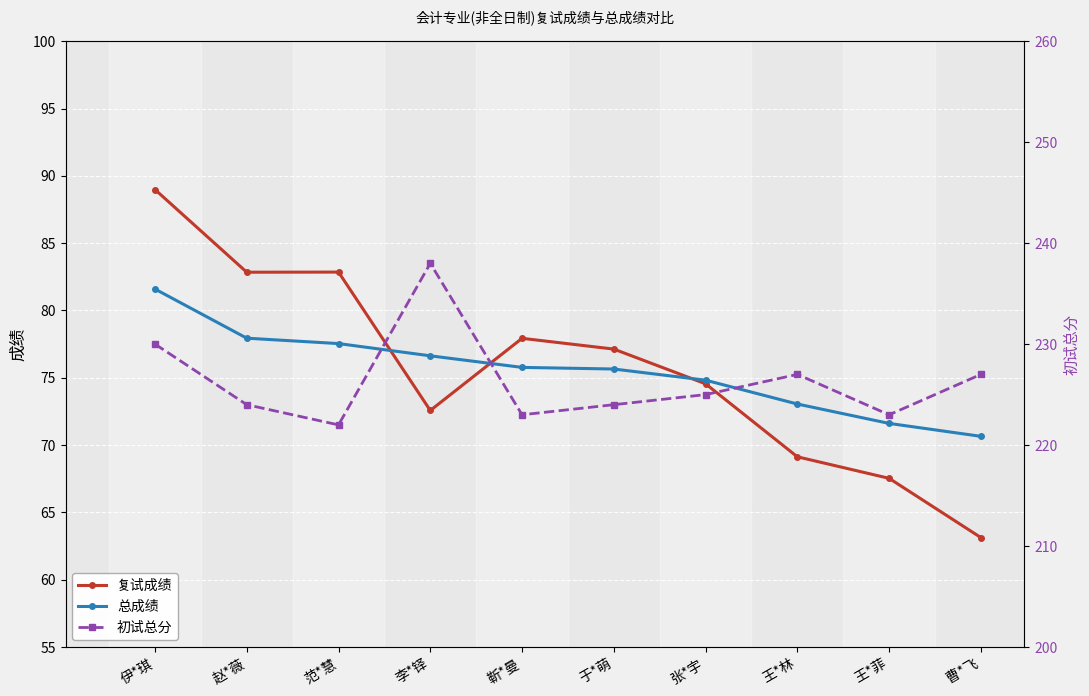

At which label does 复试成绩 first exceed 77?

伊*琪